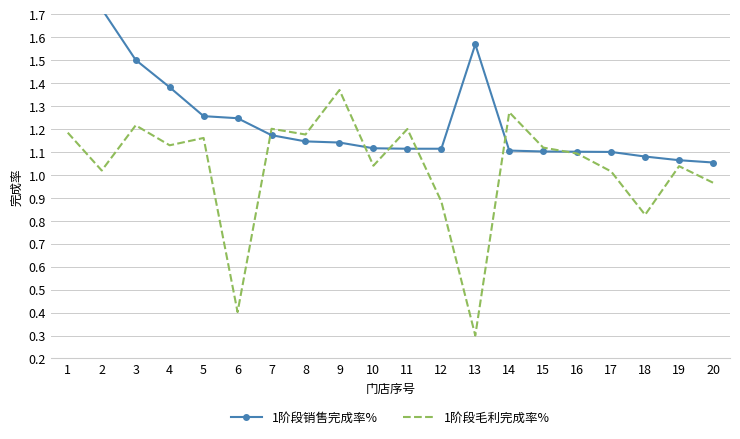

Which category has the lowest value in the 1阶段销售完成率% series?

20